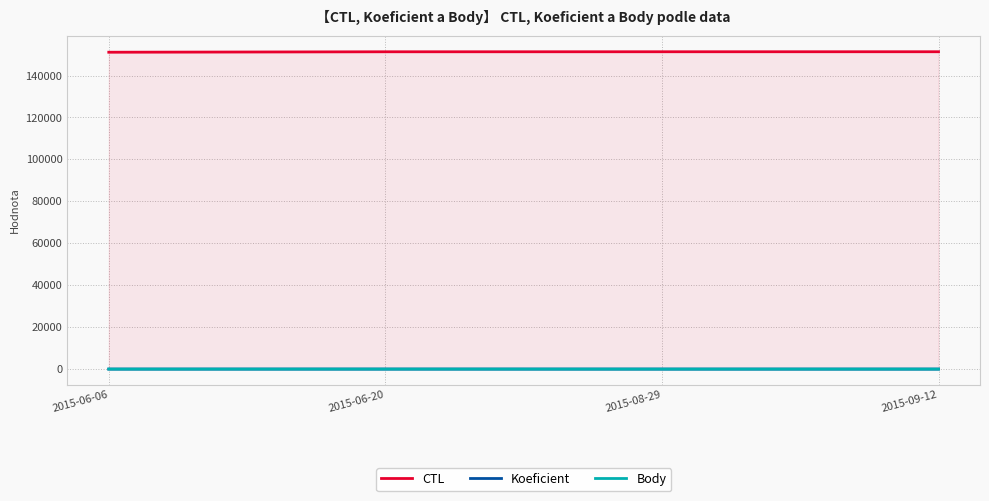

What is the difference between the second highest and minimum values in the CTL series?

226